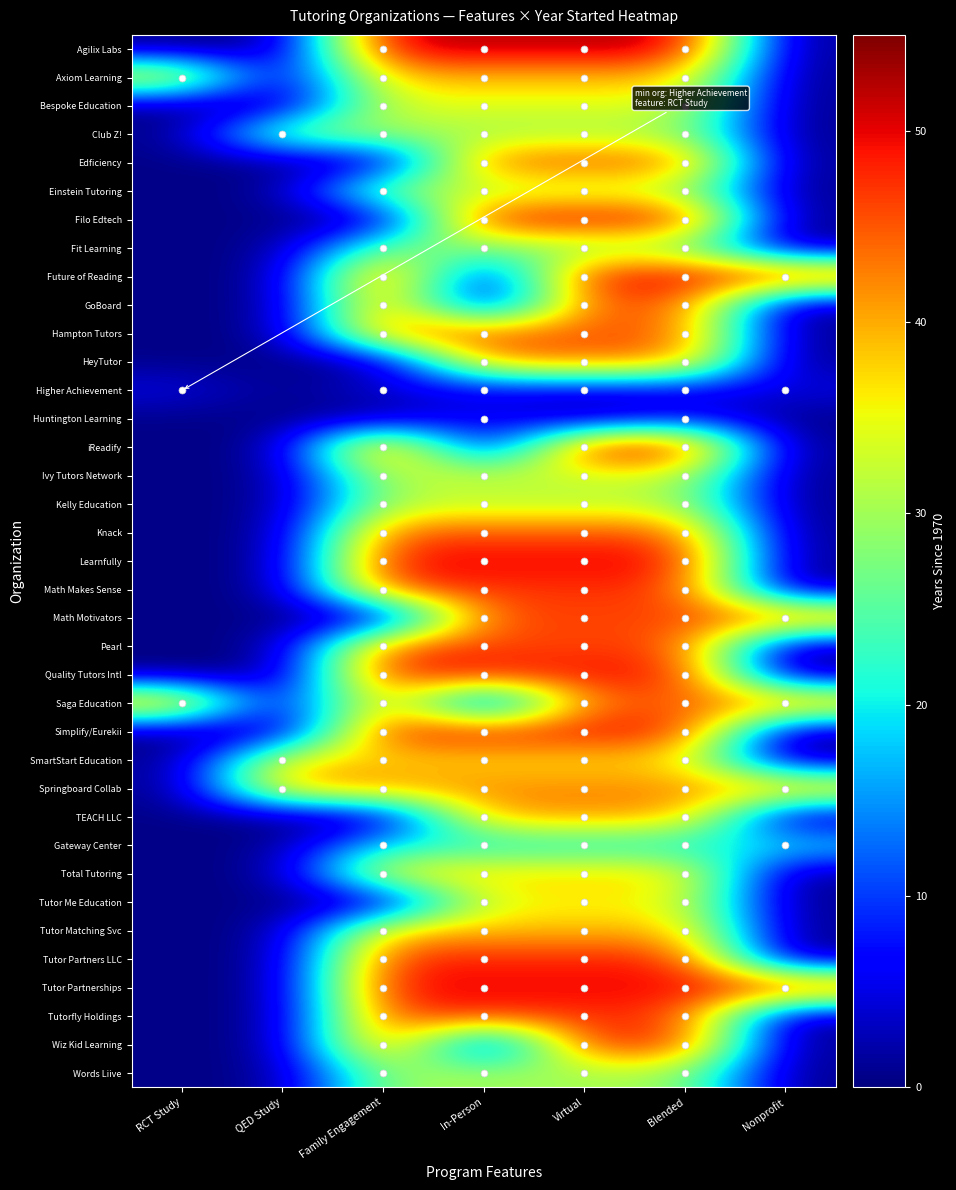

At Virtual, list the series in order from smallest to largest.

Huntington Learning, Higher Achievement, Gateway Center, Fit Learning, Club Z!, Words Liive, Einstein Tutoring, Kelly Education, Ivy Tutors Network, Bespoke Education, Tutor Me Education, SmartStart Education, Total Tutoring, Axiom Learning, Tutor Matching Svc, TEACH LLC, Springboard Collab, HeyTutor, Saga Education, Edficiency, GoBoard, Hampton Tutors, Knack, Math Motivators, Pearl, Math Makes Sense, Tutorfly Holdings, Tutor Partners LLC, Wiz Kid Learning, Quality Tutors Intl, Simplify/Eurekii, Filo Edtech, Future of Reading, Learnfully, Tutor Partnerships, iReadify, Agilix Labs